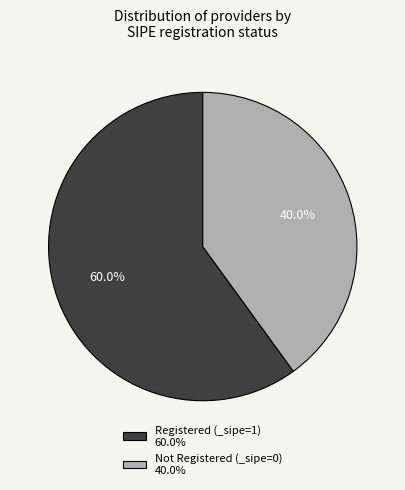

To the nearest percent, what is the average slice percentage?

50%